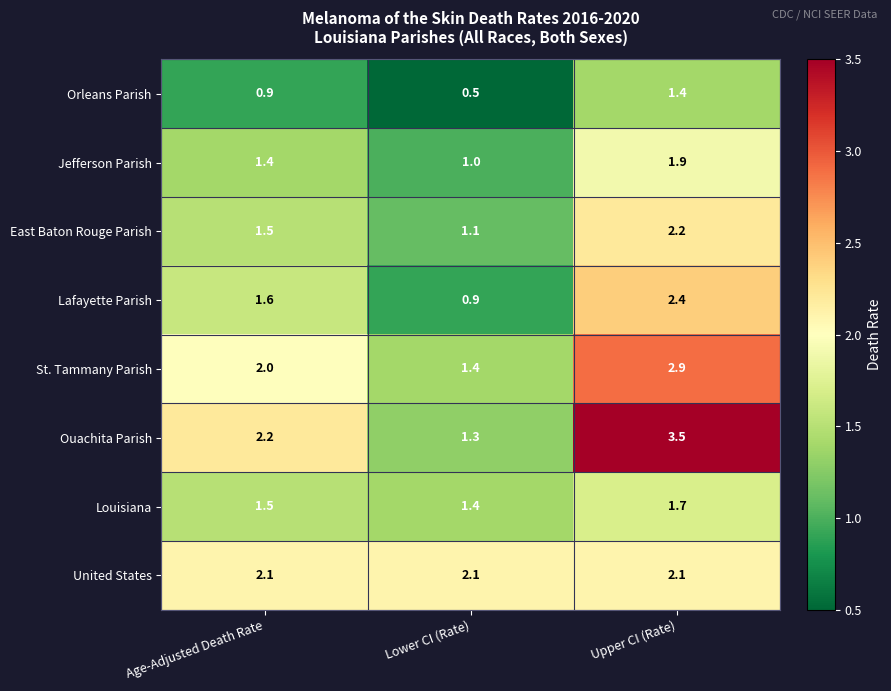

Is it true that Jefferson Parish equals 1.7 at Lower CI (Rate)?

False